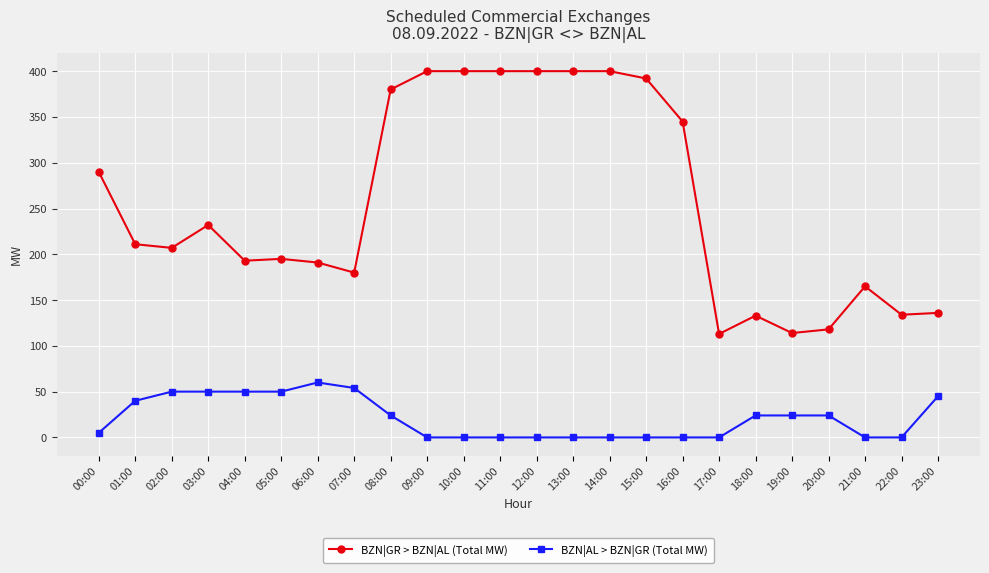

What is the sum of the BZN|AL > BZN|GR (Total MW) values at 22:00 and 04:00?

50